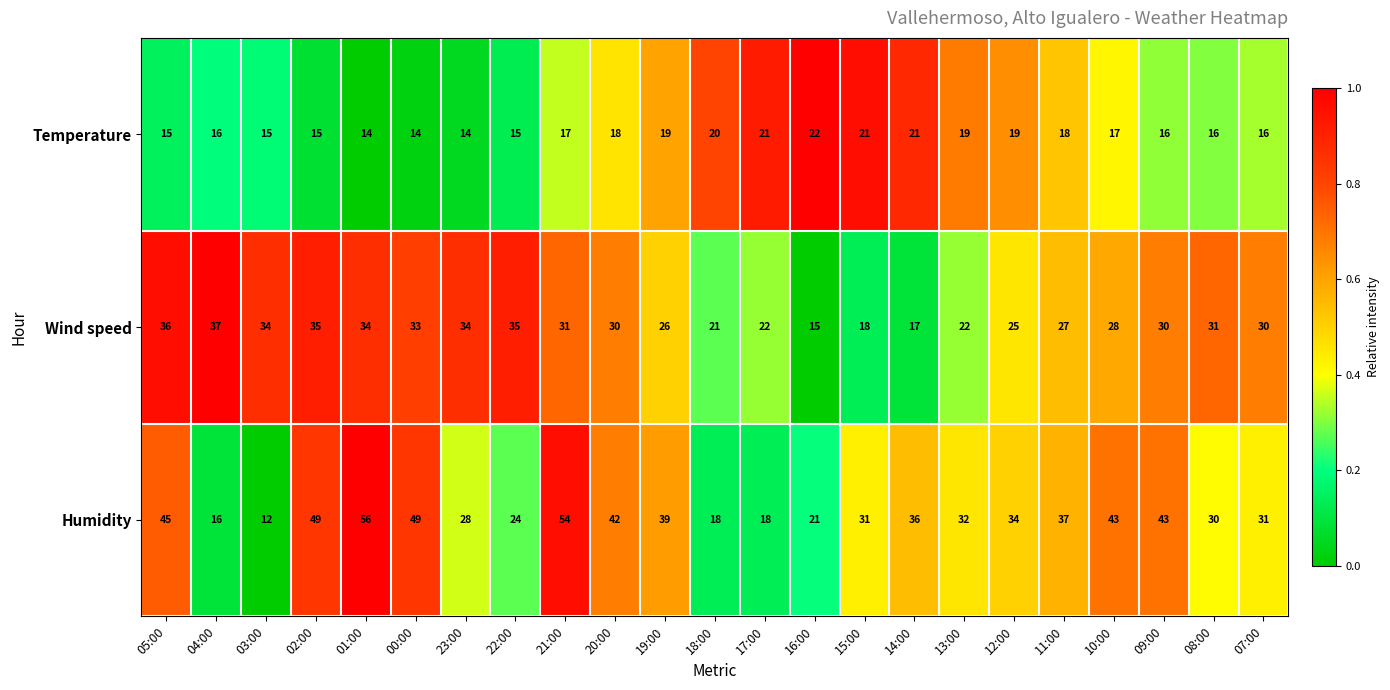

Between 05:00 and 01:00, which series saw the biggest shift?

Humidity